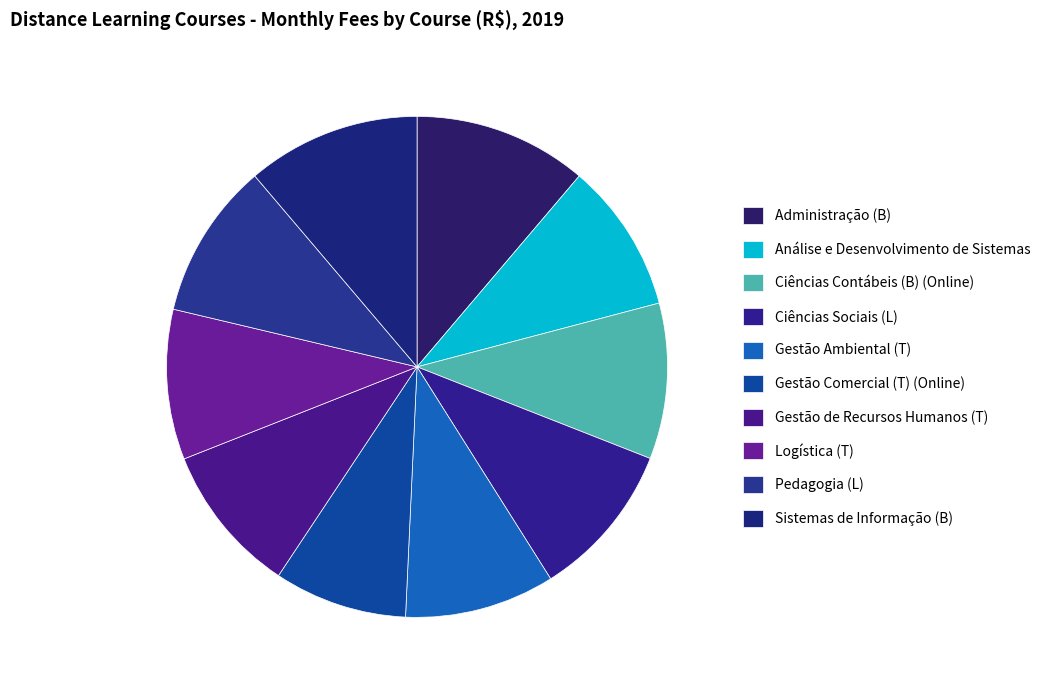

Is there a majority slice in this chart?

No